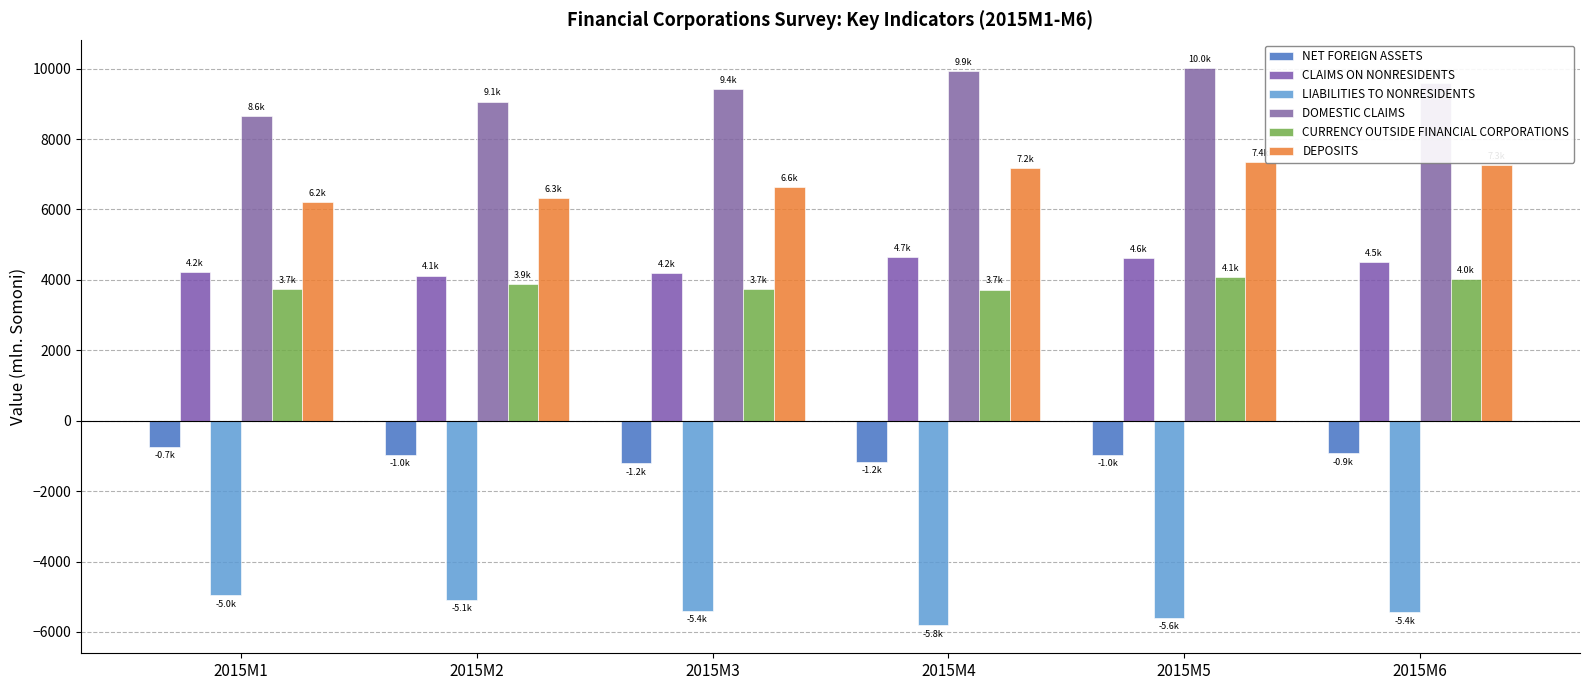

How many data points does each series have?

6